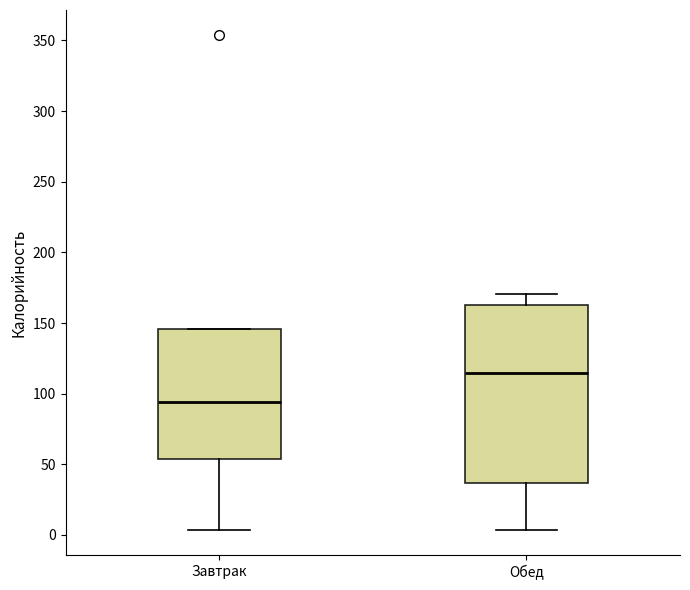

Reading left to right, transcribe this box plot: for each box, give where its median line is, the range the box spans, and where its two whiskers end, as read against the y-axis. The values are not printed on the chart, so give them approximately, as read against the axis.

Завтрак: median 95, box 55 to 145, whiskers 5 to 145
Обед: median 115, box 35 to 165, whiskers 5 to 170